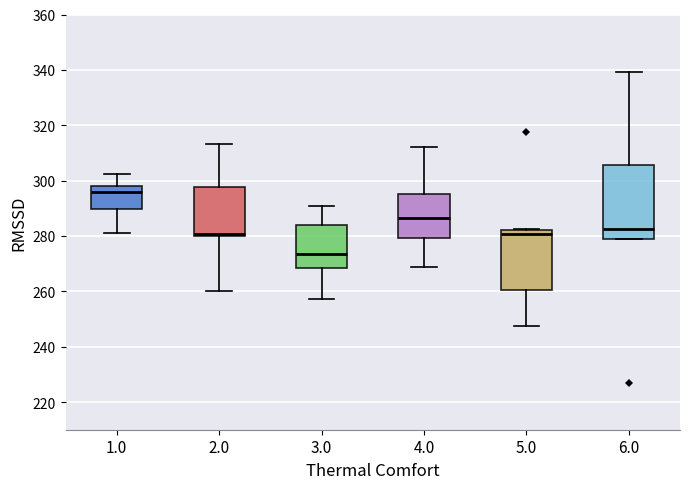

Comparing the boxes themselves (not the whiskers), which one is the tallest?

6.0